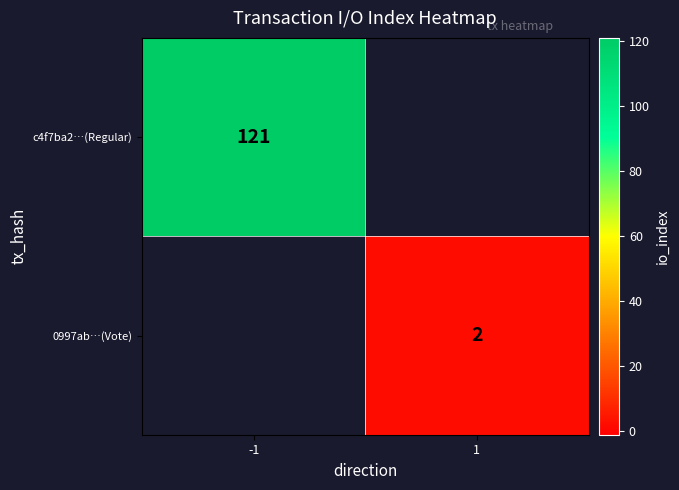

The 0997ab…(Vote) series shows 3 at 1. True or false?

False